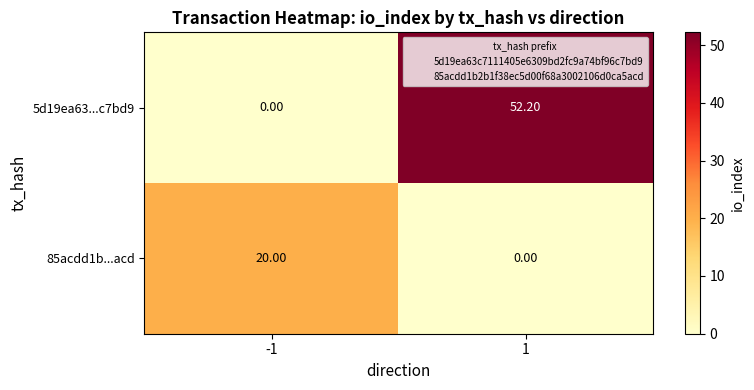

What is the difference between the 85acdd1b...acd values at 1 and -1?

20.0